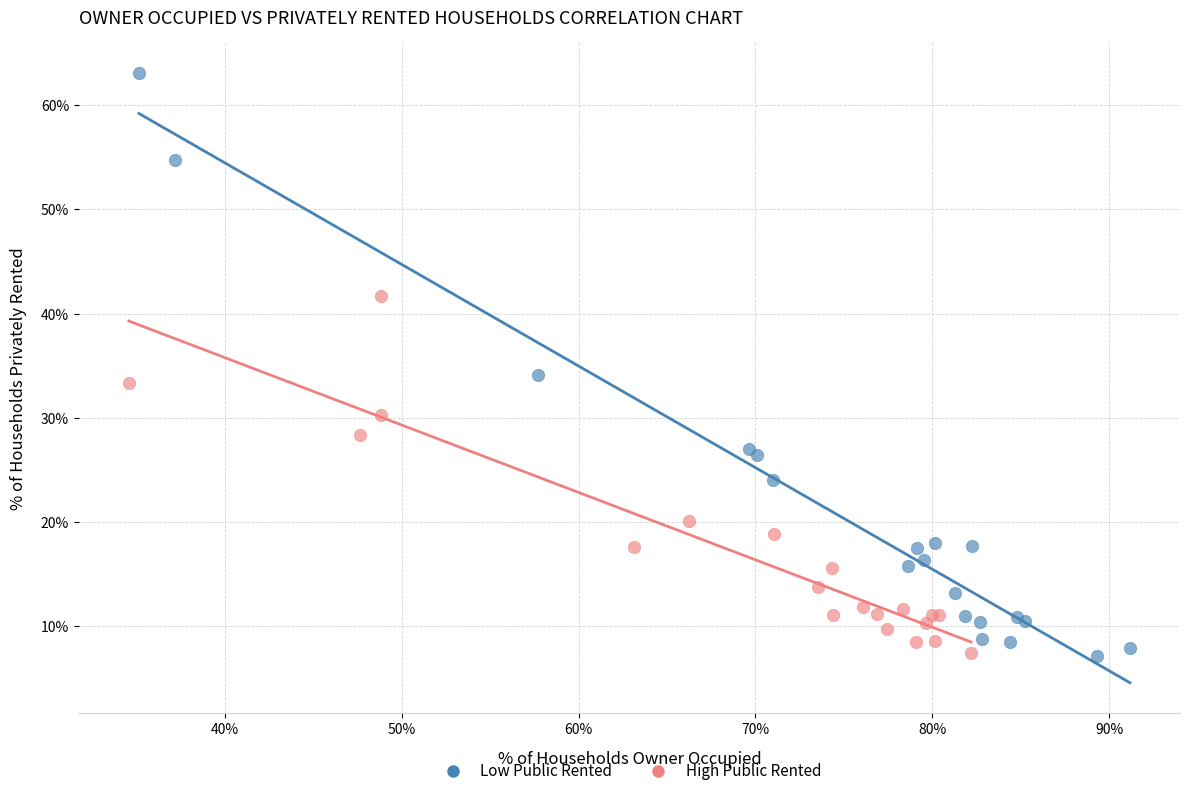

Which series has the widest spread of Y values?

Low Public Rented